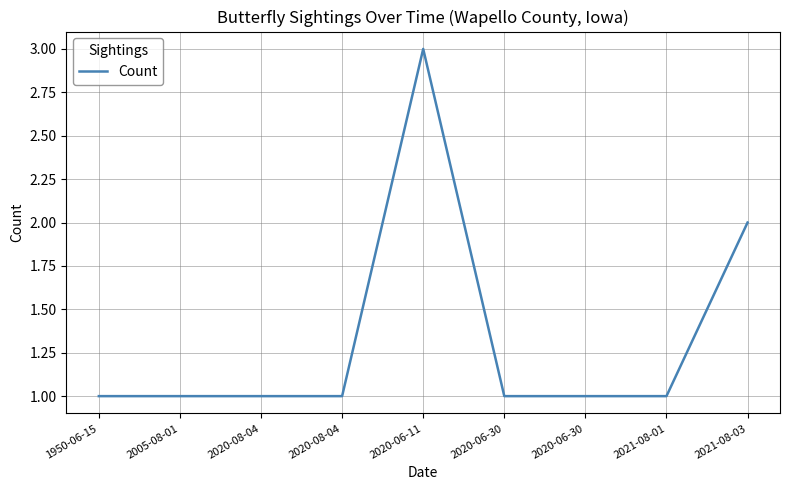

True or false: the data shows 0 at 1950-06-15.

False